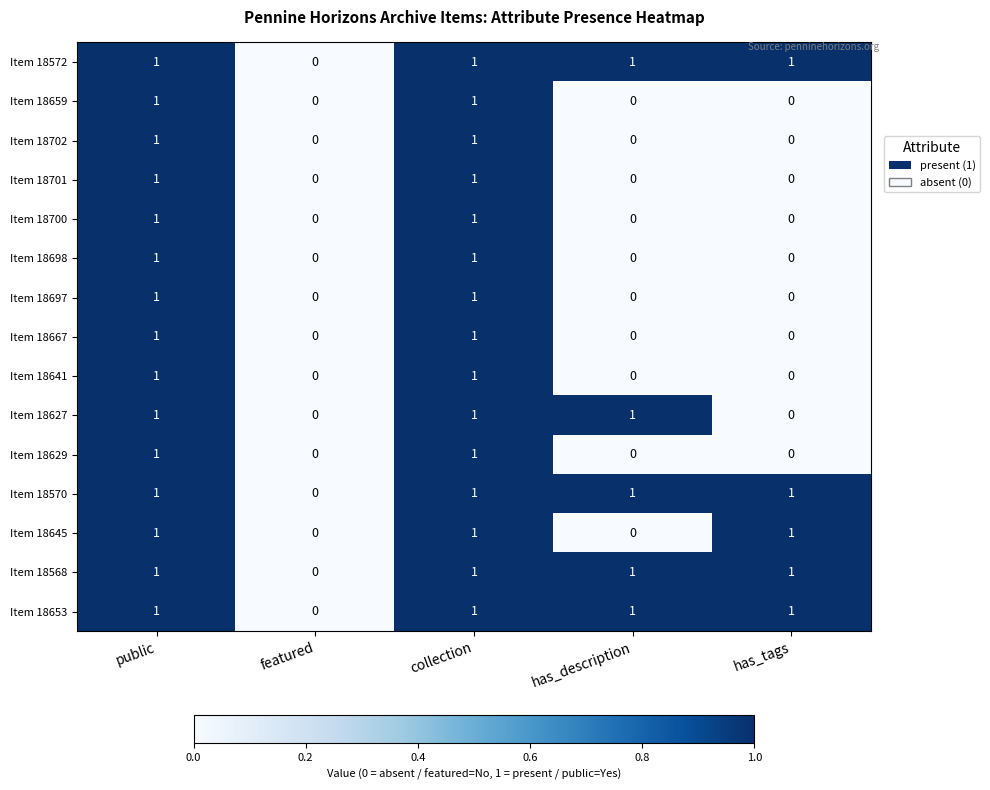

Count the Item 18570 values in the range 1 to 2.

4